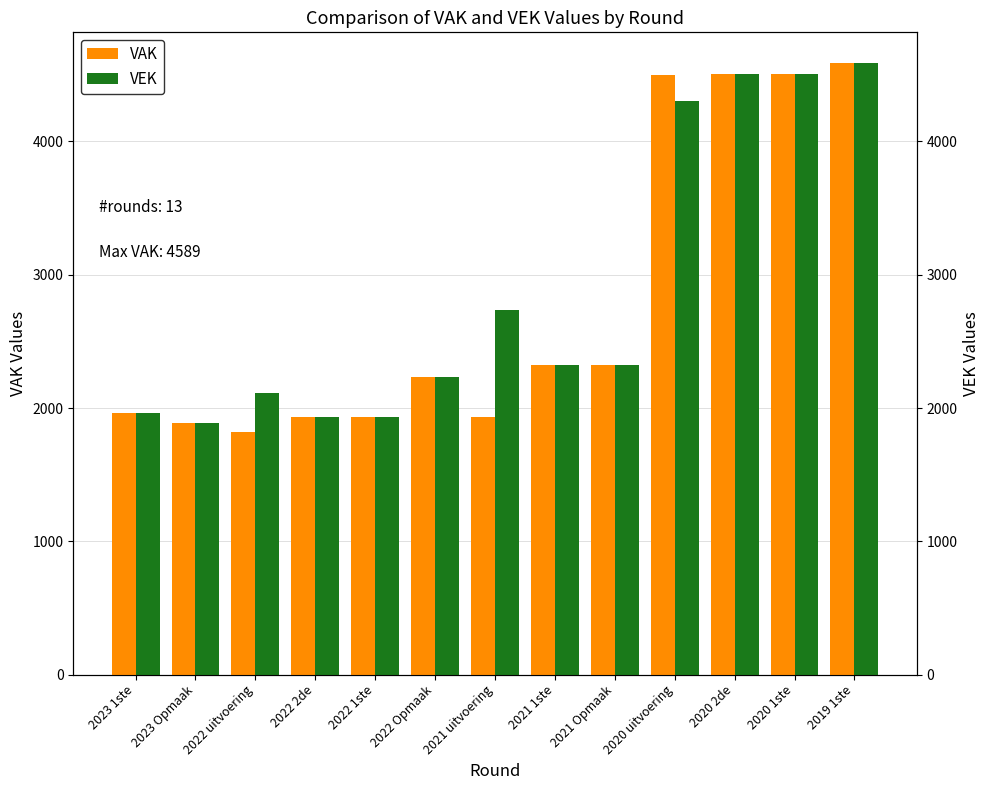

What position from the left is 2020 1ste?

12